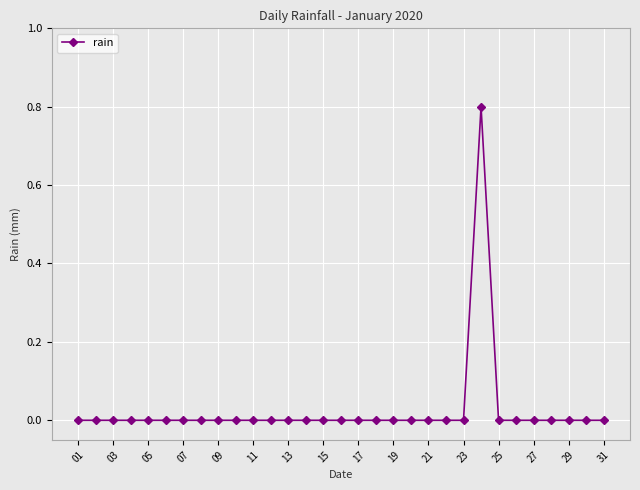

What is the maximum value shown in the chart?

0.8